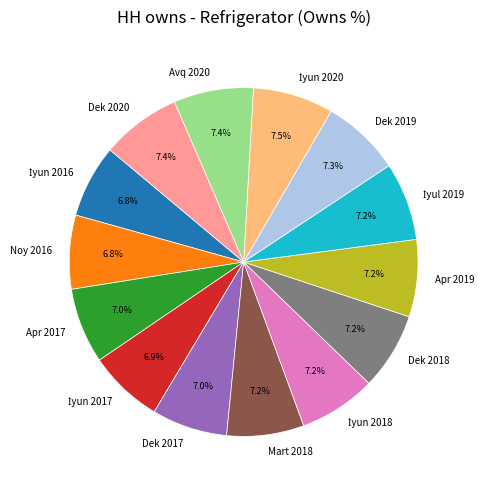

Is there a majority slice in this chart?

No